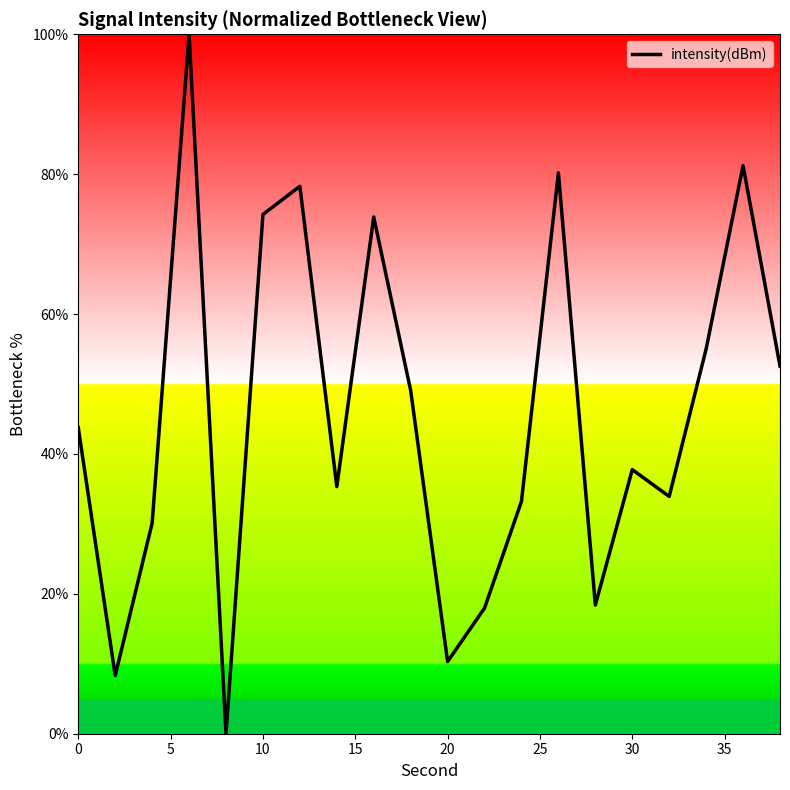

What is the maximum value shown in the chart?

100.0